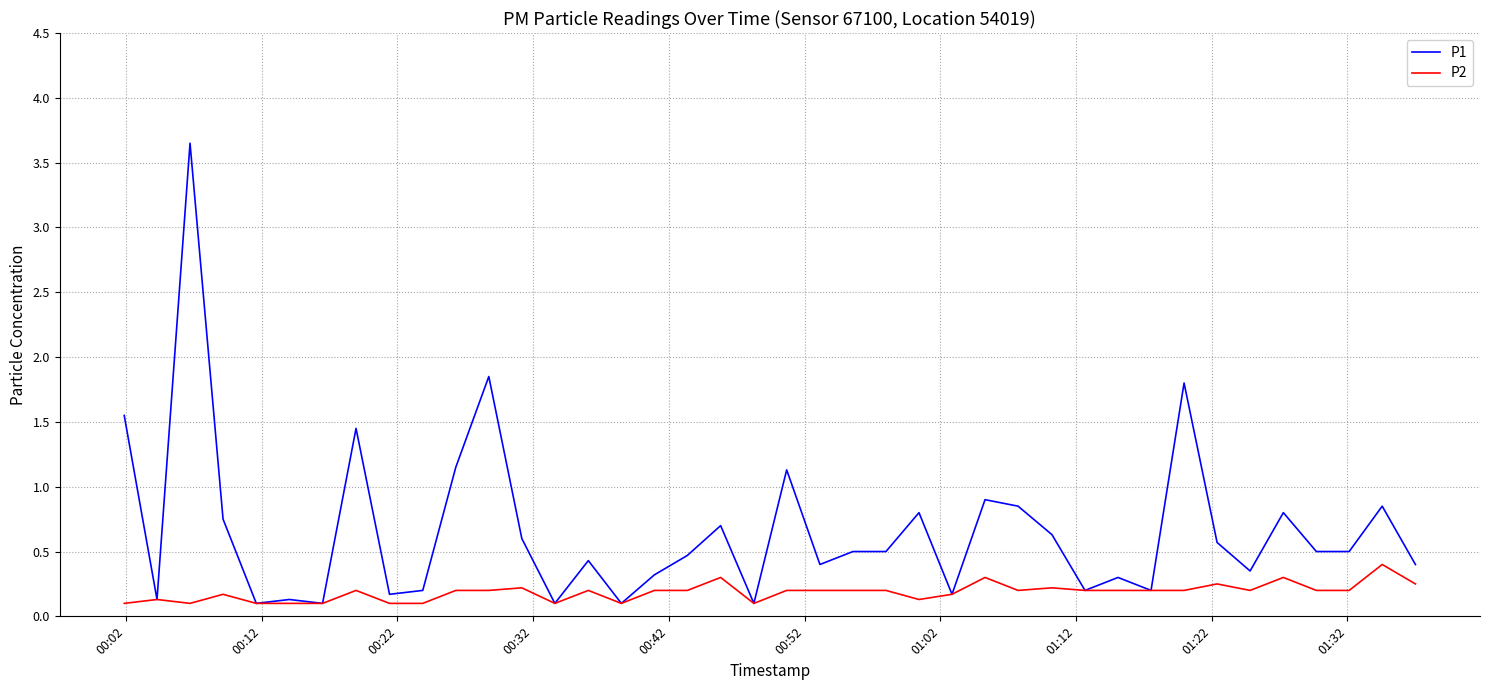

How many lines are shown in the chart?

2